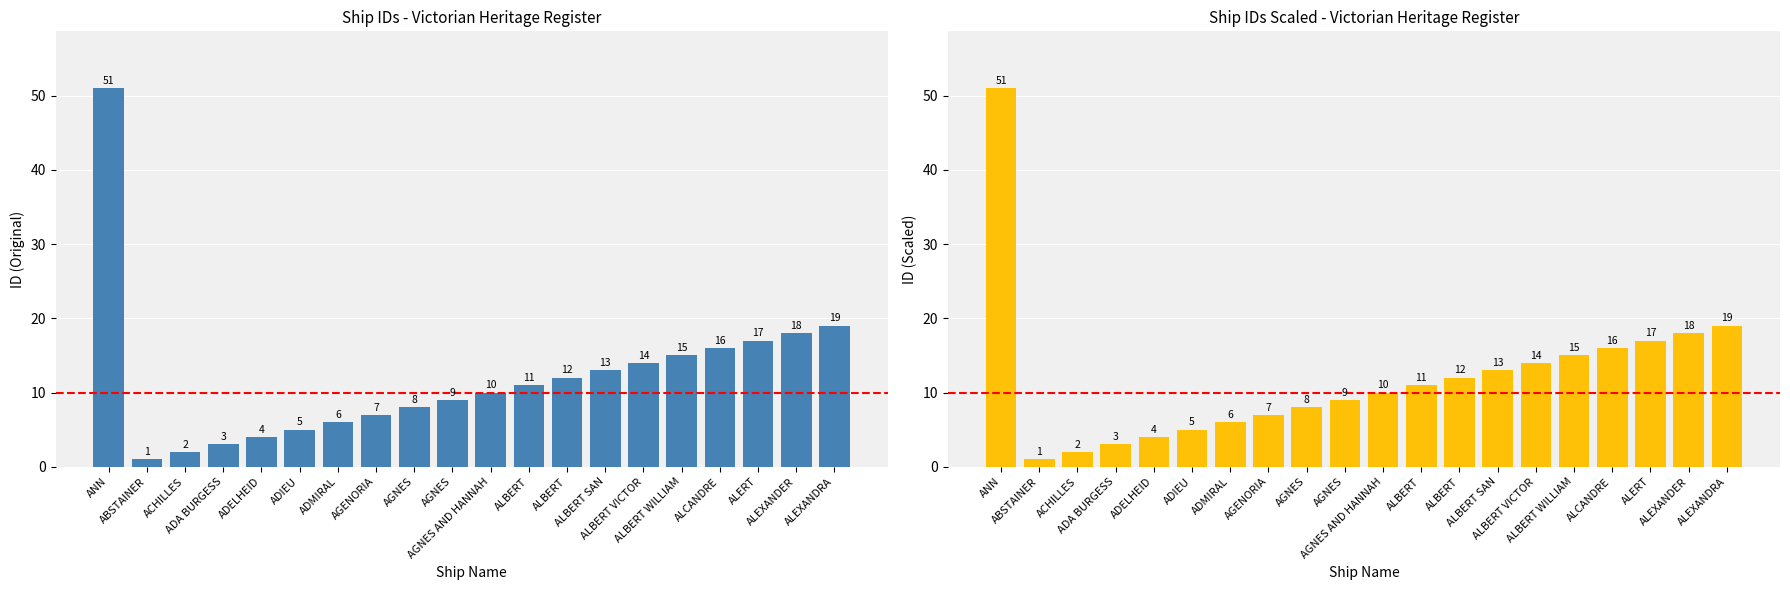

At which label does the data first exceed 11?

ANN